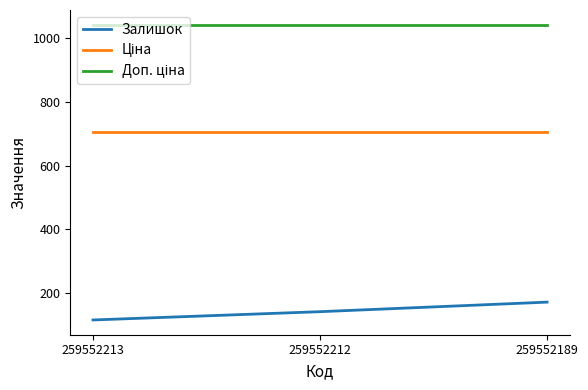

What is the difference between the highest and lowest values at 259552213?

927.0